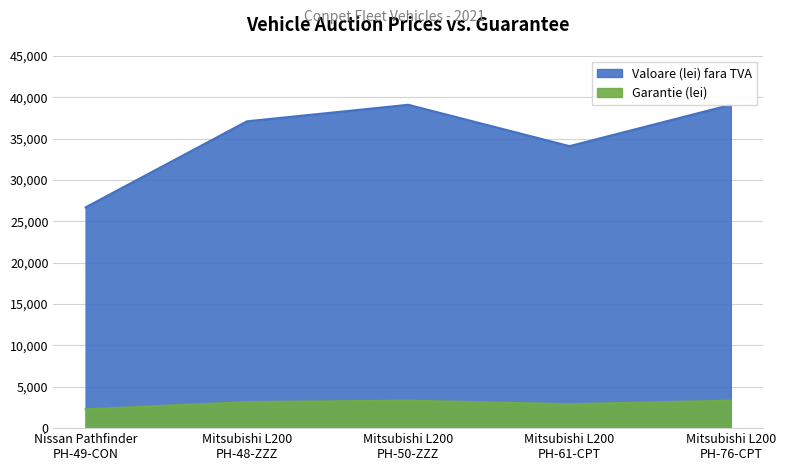

What is the label of the 2nd point from the left?

Mitsubishi L200
PH-48-ZZZ